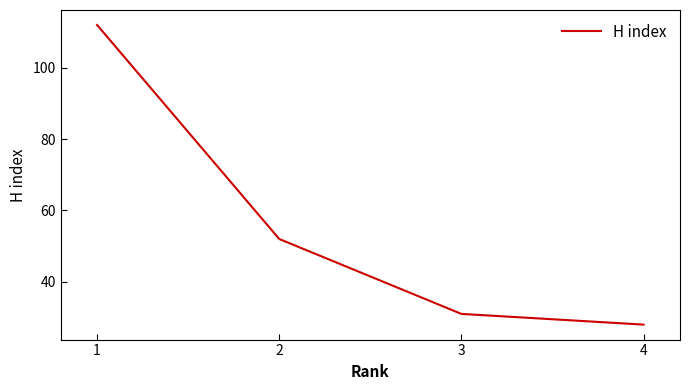

The value at 4 is 28. True or false?

True